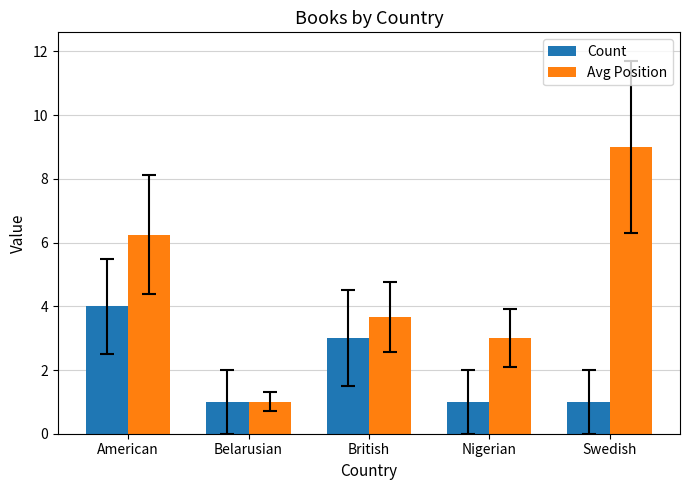

At how many categories does at least one series exceed 8?

1